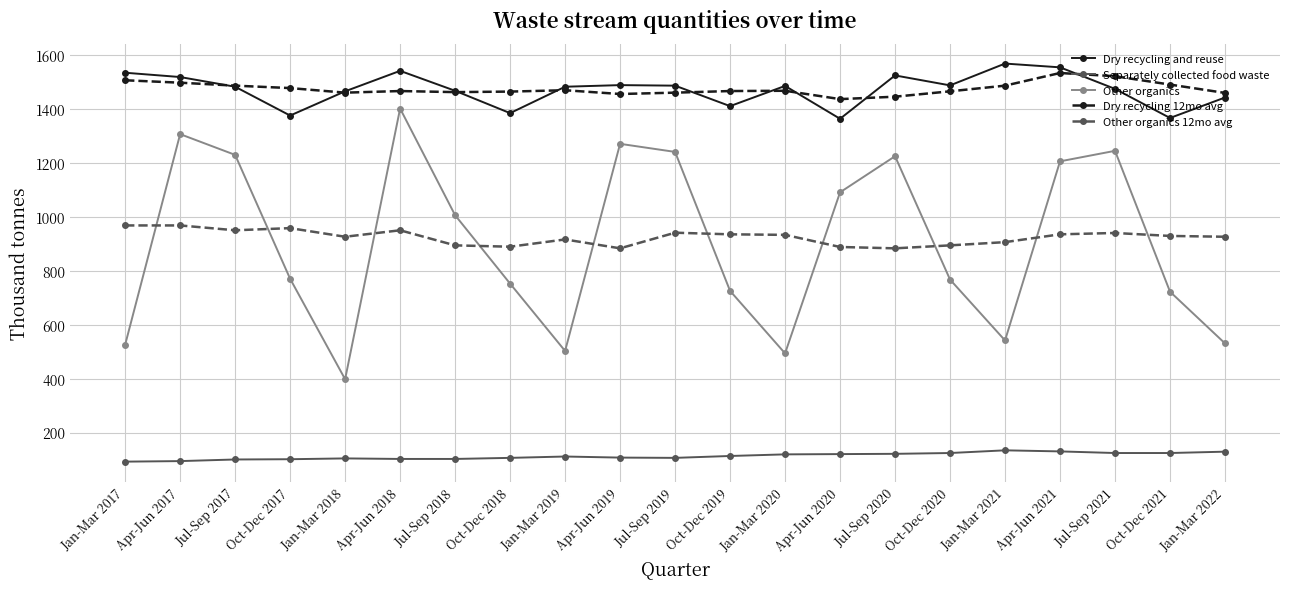

What is the lowest value of the Separately collected food waste series?

92